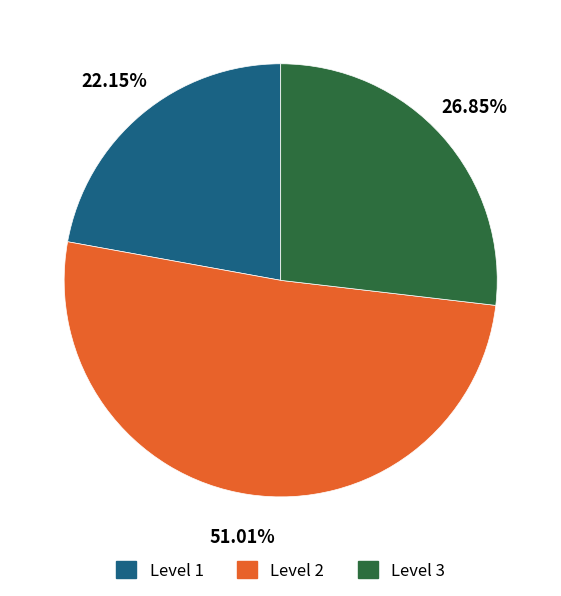

Do Level 1 and Level 2 together represent more than half of the pie?

Yes